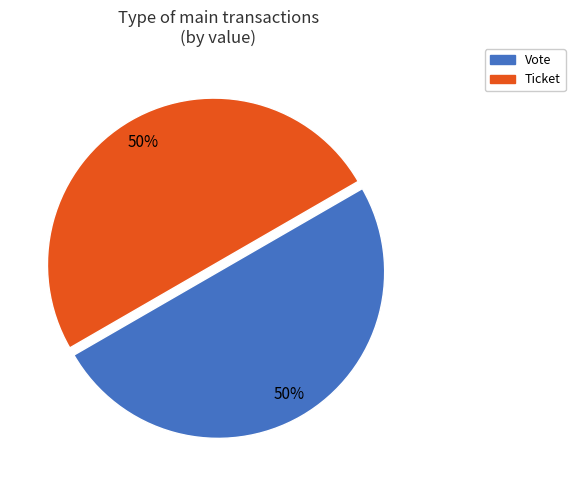

To the nearest percent, what portion does Vote represent?

50%